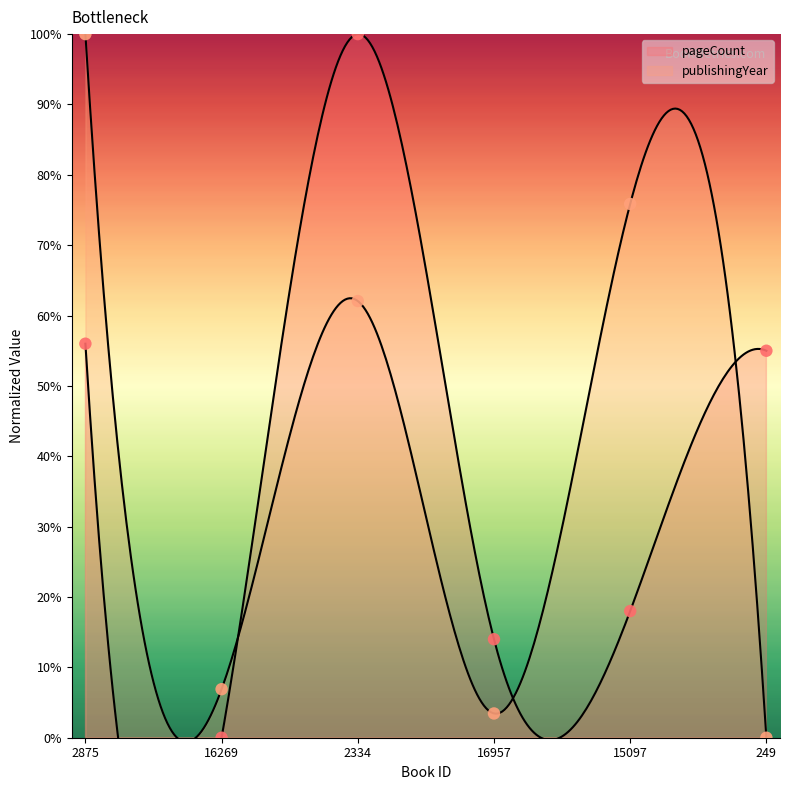

At how many categories does at least one series exceed 93?

2